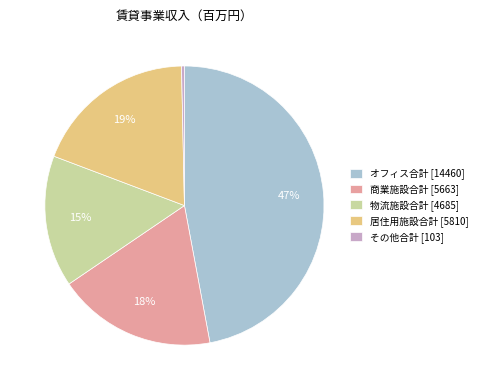

Is その他合計 the majority of the pie?

No